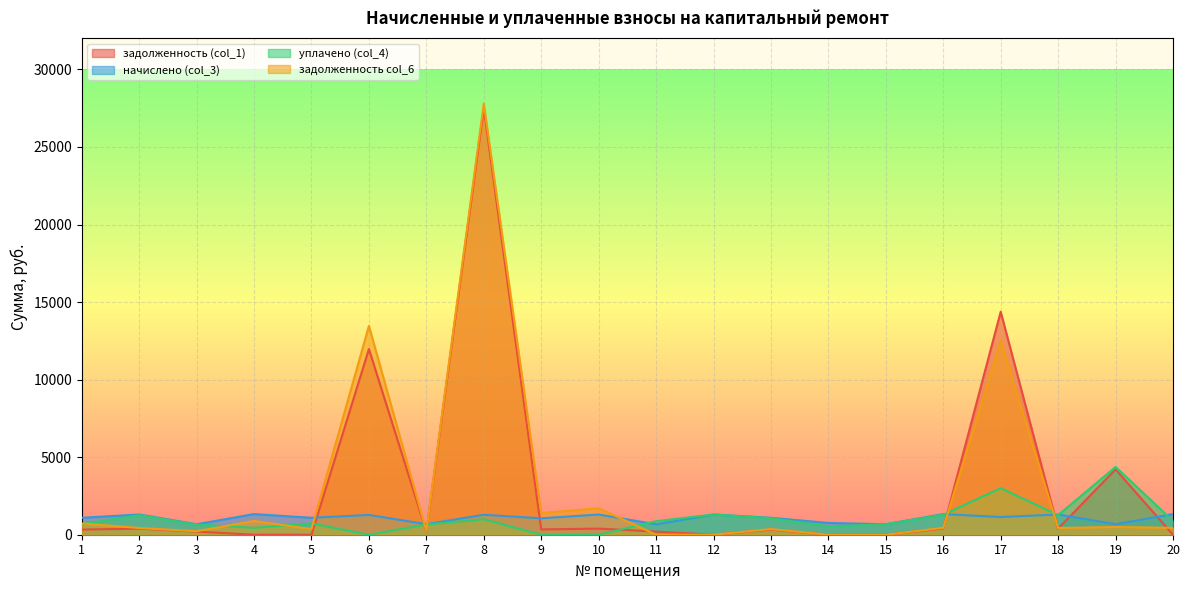

What is the value of the начислено (col_3) point at the 14th from the left?

759.7